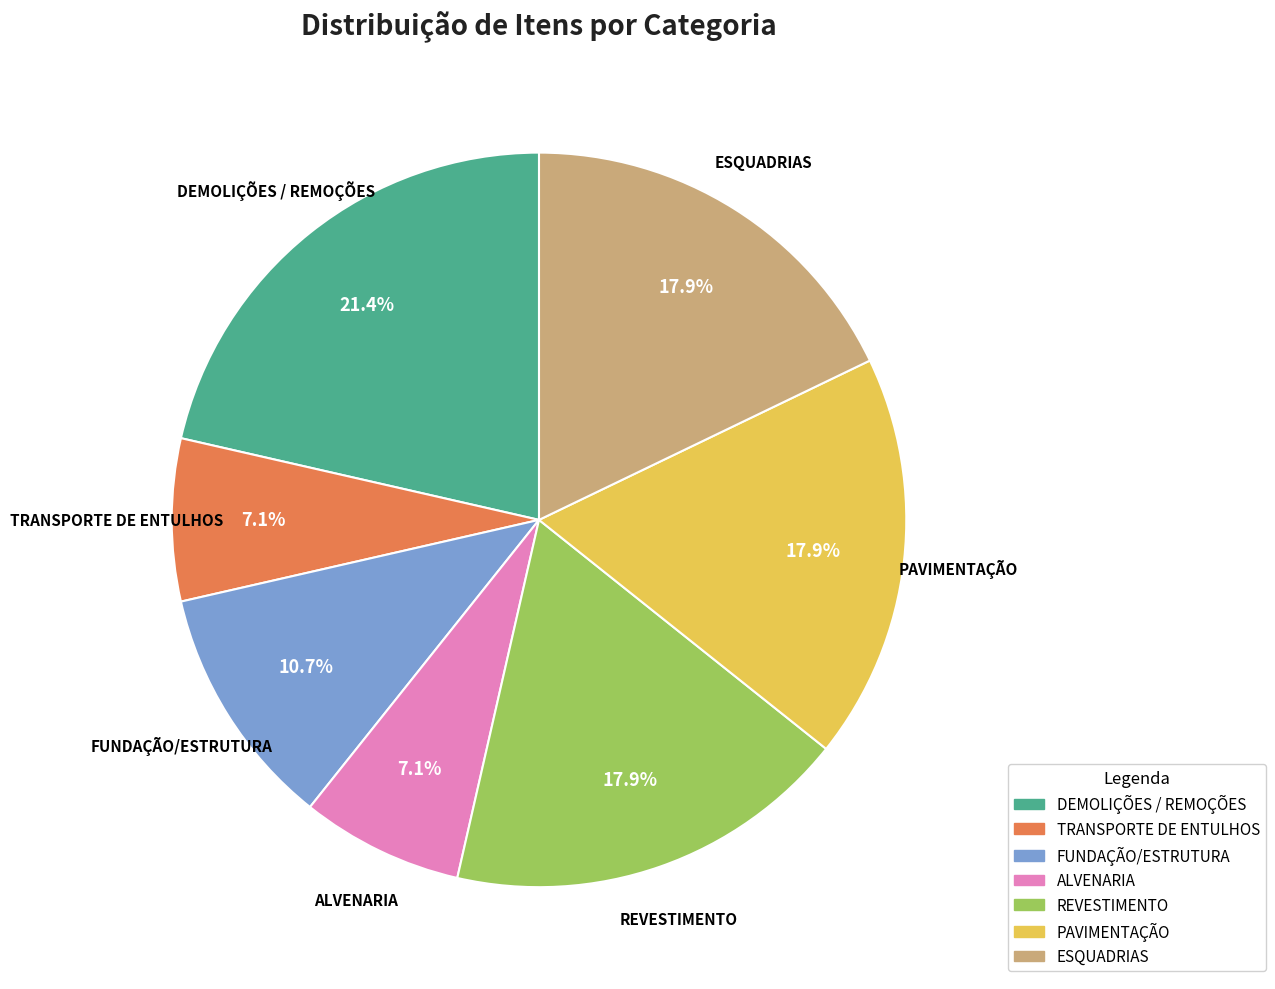

What portion of the pie excludes ALVENARIA?

92.9%